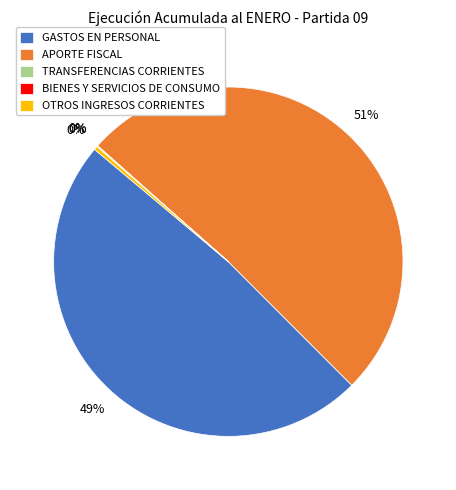

Which category accounts for the majority?

APORTE FISCAL